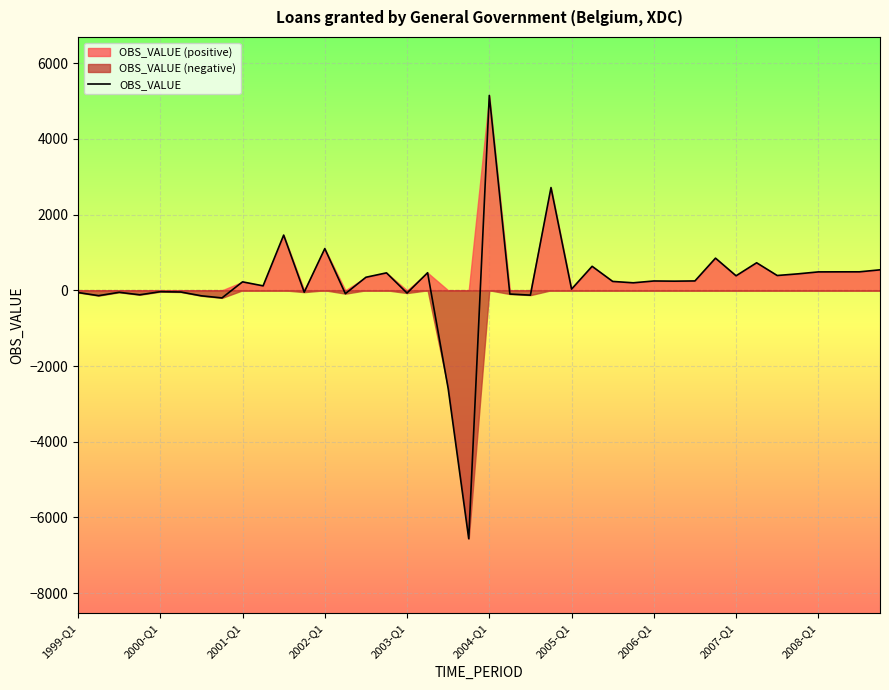

Which has a higher value, 23 or 15?

23